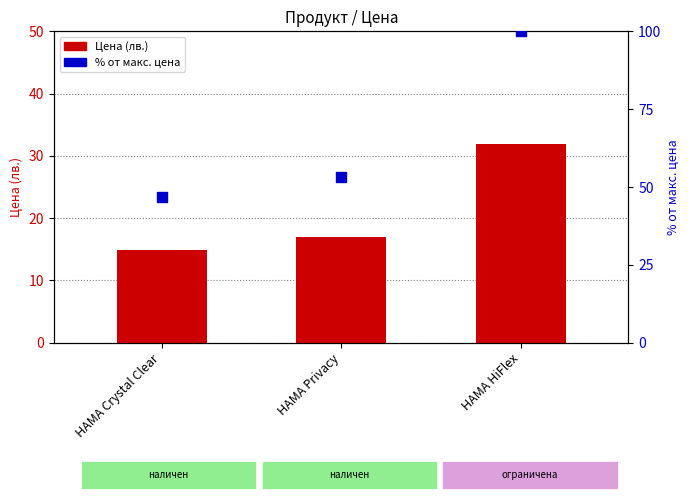

What is the total value across all series at HAMA Privacy?

70.0